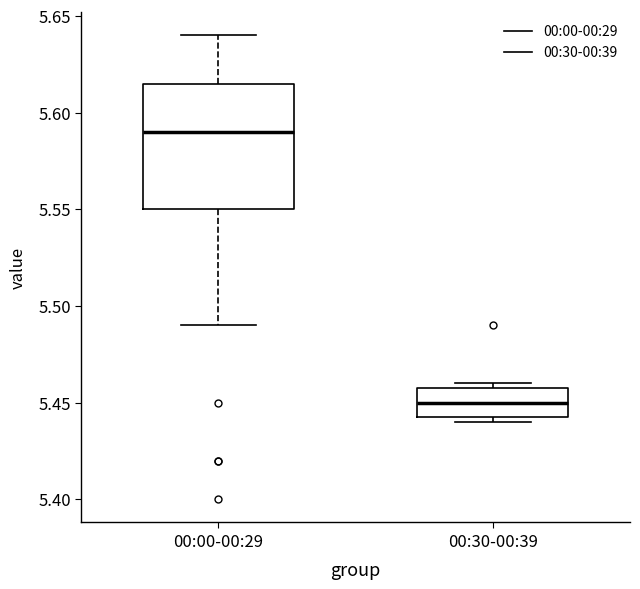

Comparing the boxes themselves (not the whiskers), which one is the tallest?

00:00-00:29